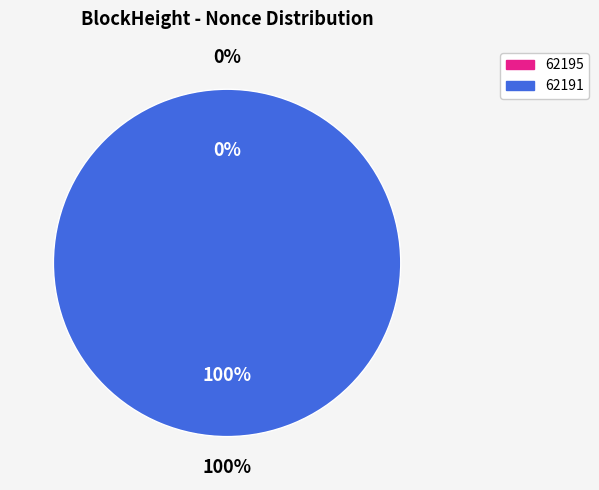

Which has a higher value, 62191 or 62195?

62191